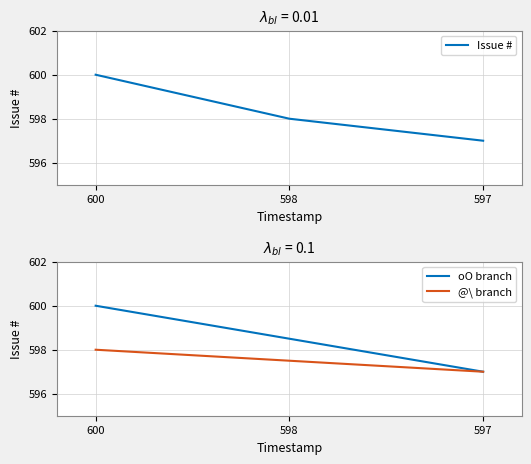

Reading left to right, extract all data points from this chart.

600=600	598=598	597=597